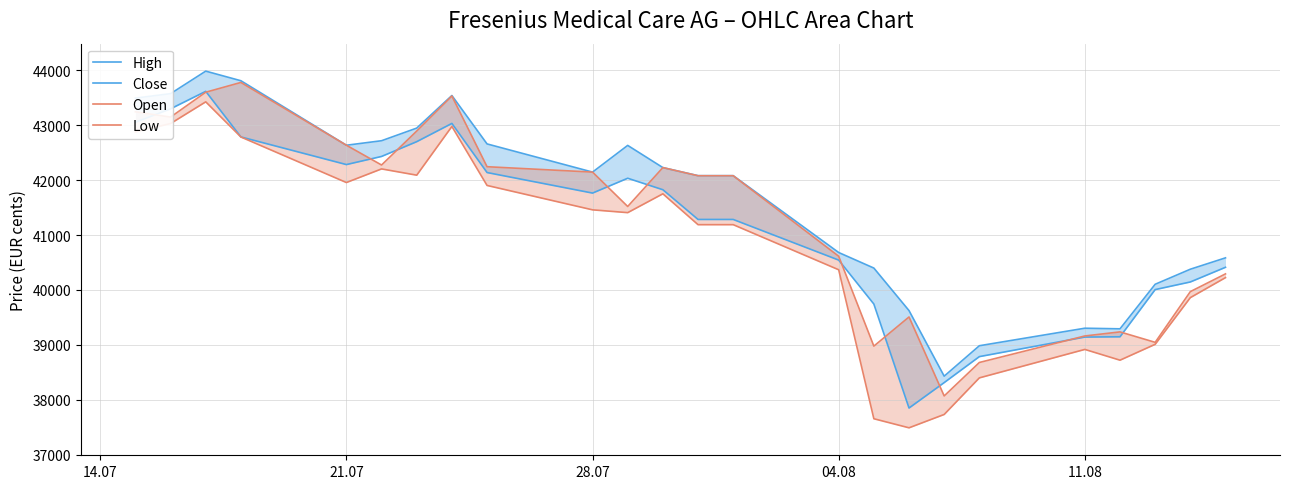

What is the minimum value shown in the chart?

37491